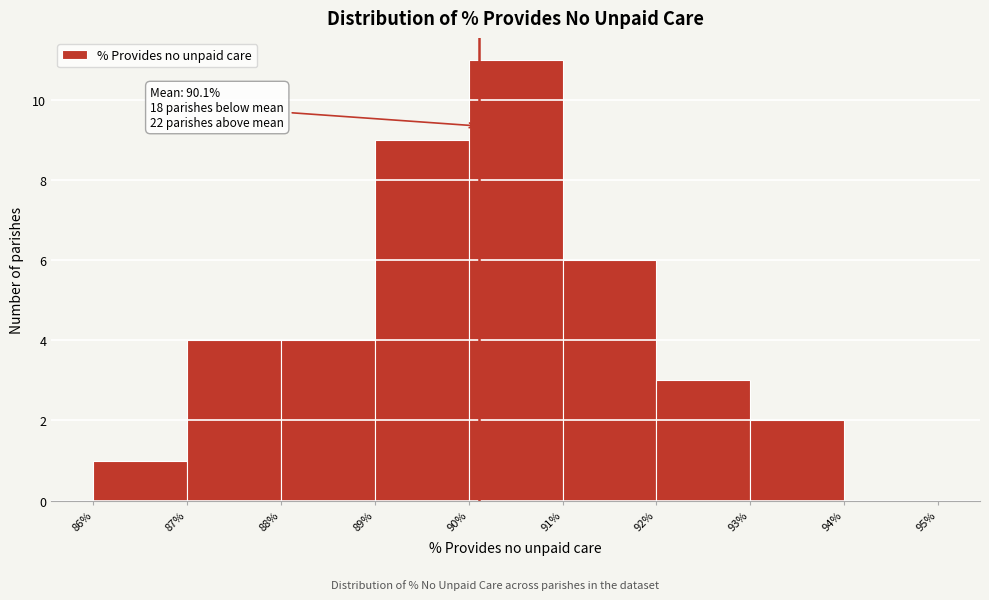

Which range on the x-axis has the tallest bar?

90% to 91%